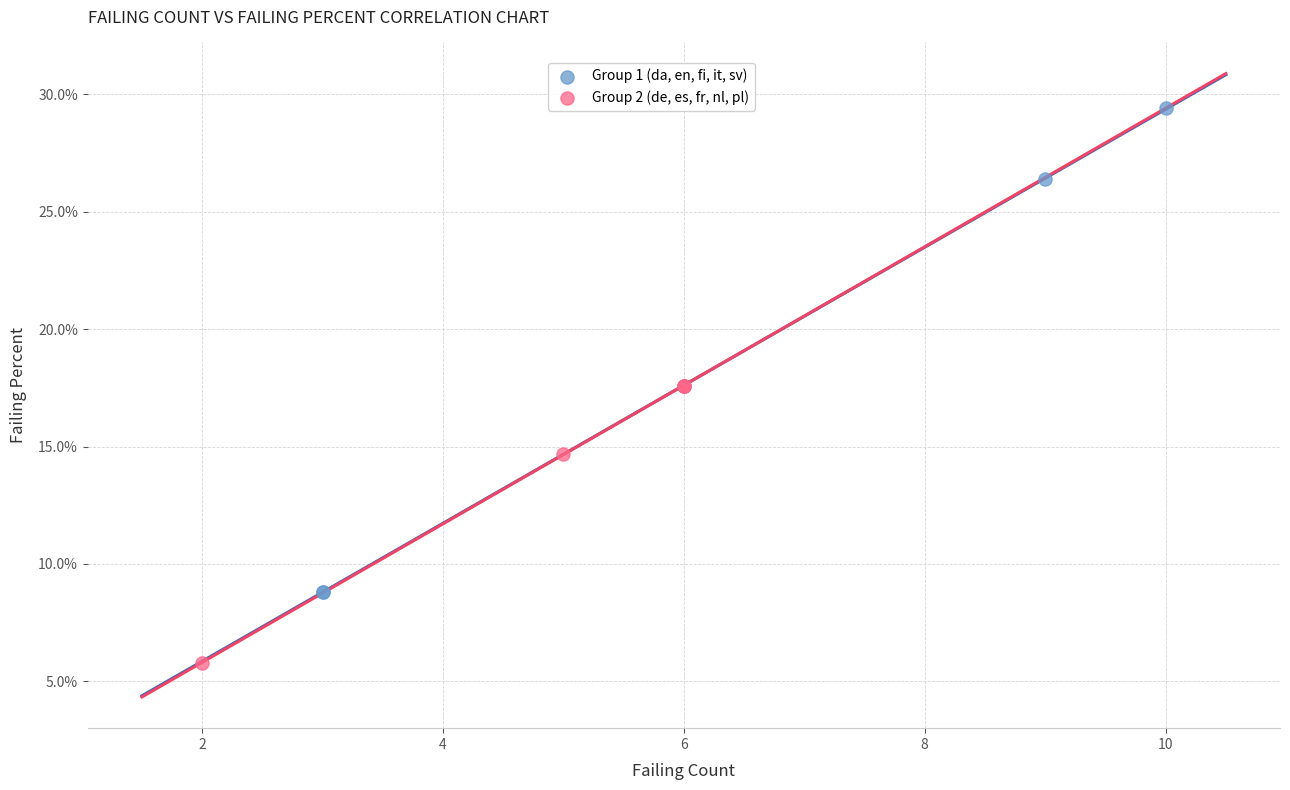

Which series reaches the minimum Y coordinate?

Group 2 (de, es, fr, nl, pl)